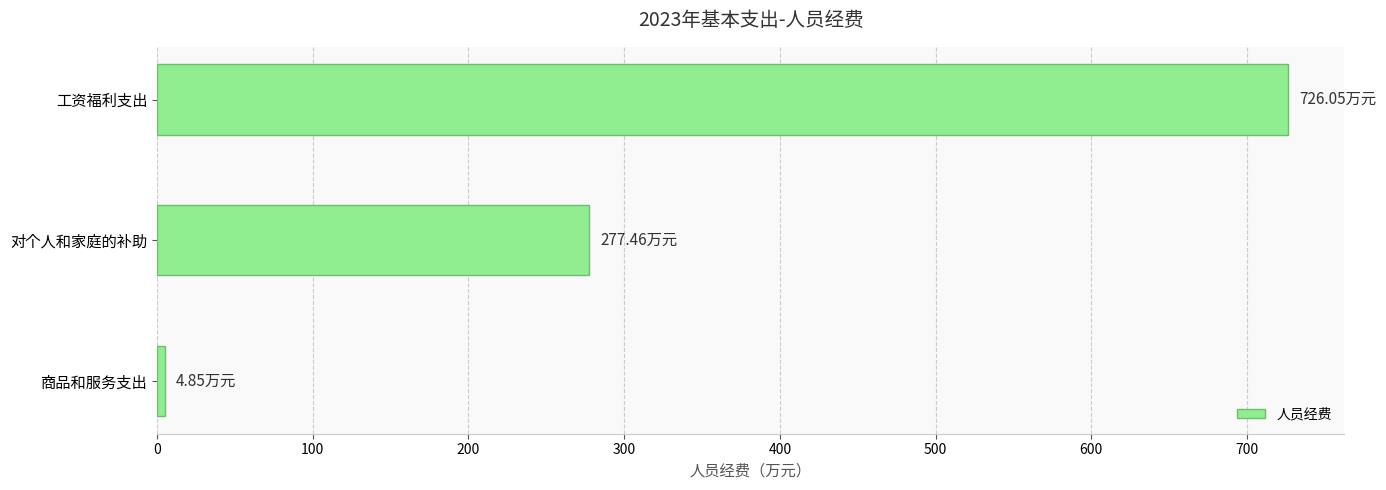

Where is the data nearest to the value 365?

对个人和家庭的补助